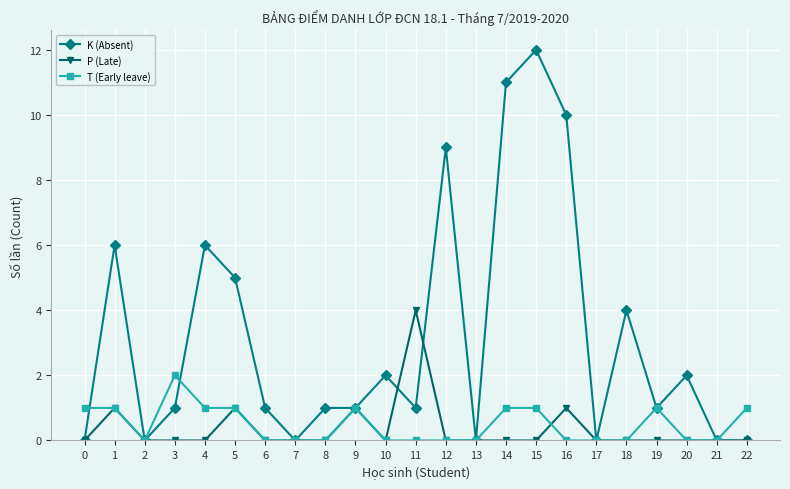

Is the value of K (Absent) at 0 greater than the value of P (Late) at 9?

No